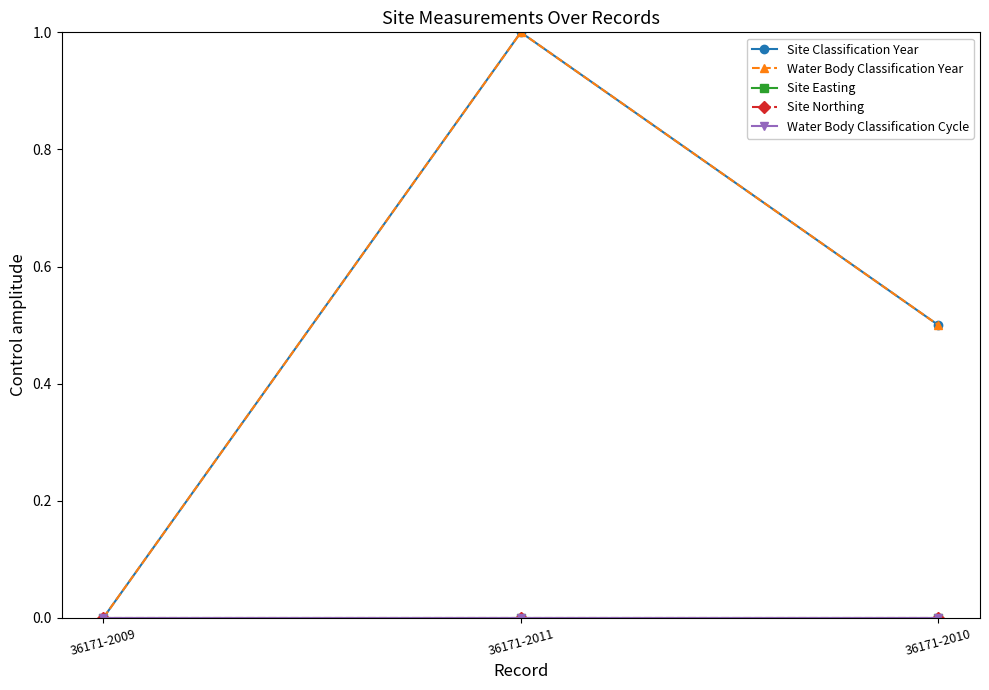

What is the label of the 2nd point from the right?

36171-2011